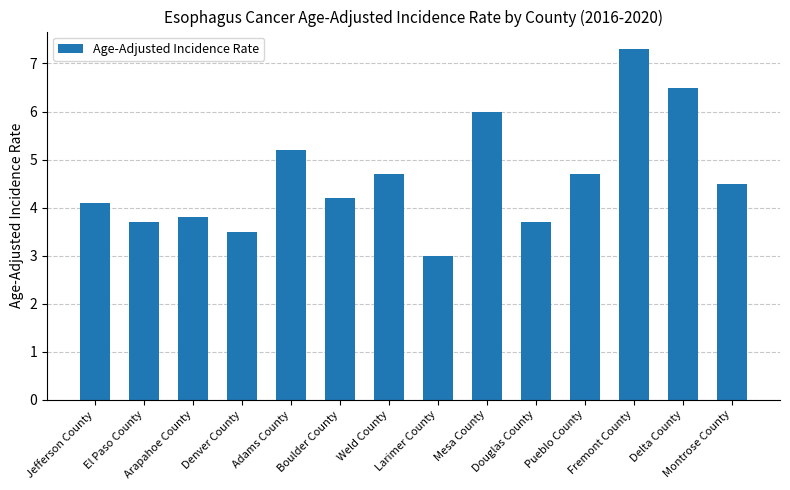

Where does the data first go above 4?

Jefferson County